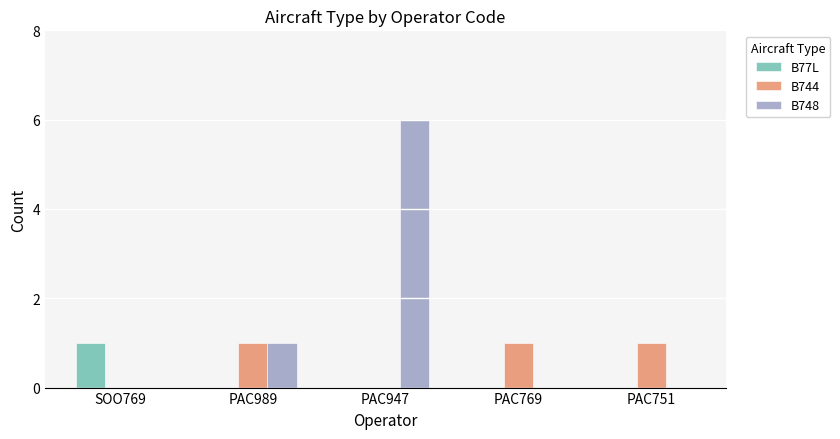

At which label is B748 closest to 3?

PAC989